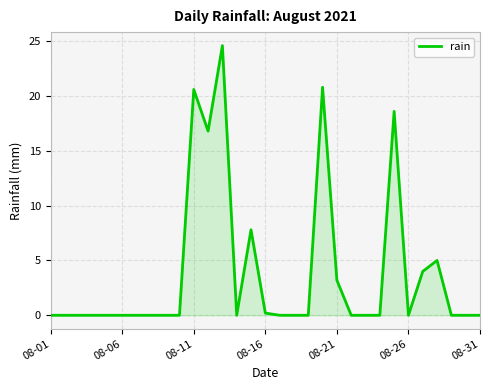

Reading left to right, transcribe all the data shown in this chart.

0.0	0.0	0.0	0.0	0.0	0.0	0.0	0.0	0.0	0.0	20.6	16.8	24.6	0.0	7.8	0.2	0.0	0.0	0.0	20.8	3.2	0.0	0.0	0.0	18.6	0.0	4.0	5.0	0.0	0.0	0.0